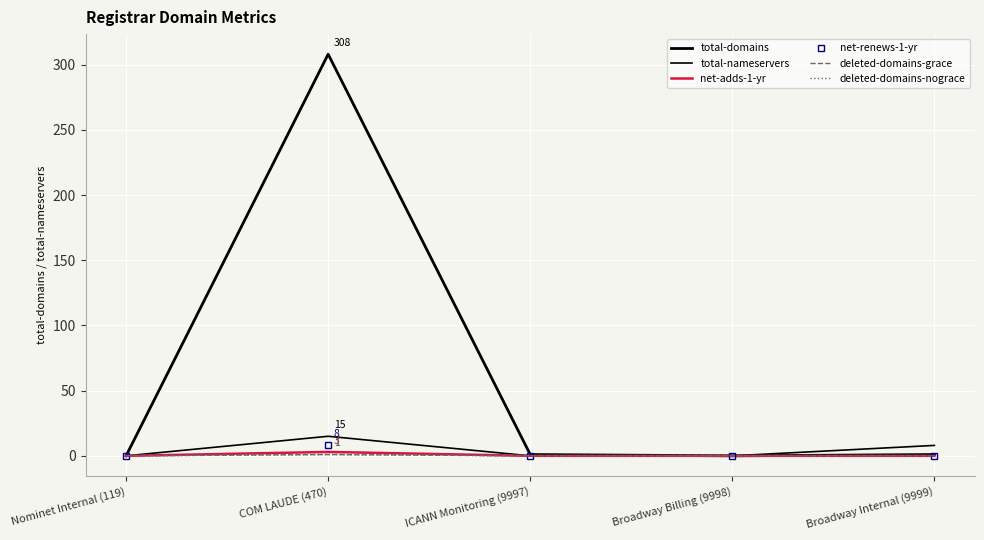

How many lines are shown in the chart?

6